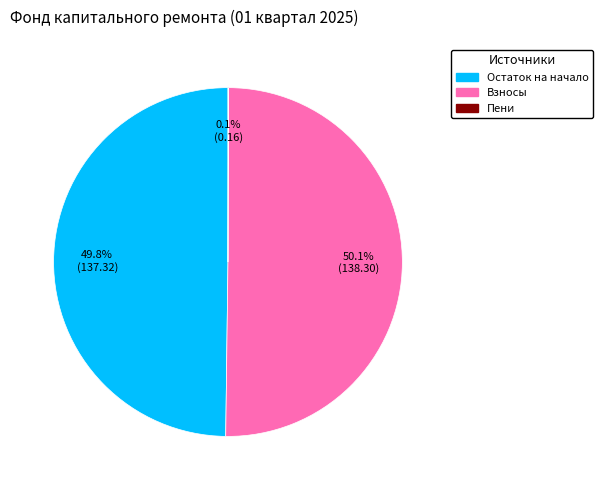

Which slice is the largest?

Поступило взносов